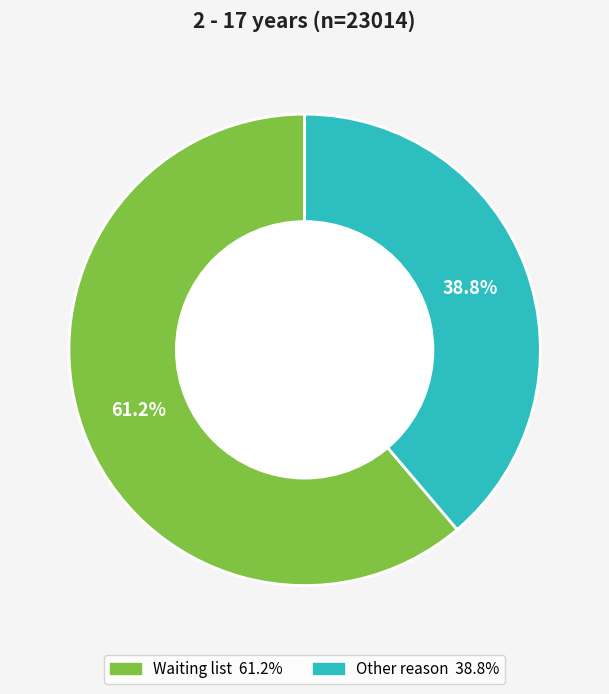

Which slice is the smallest?

Other reason